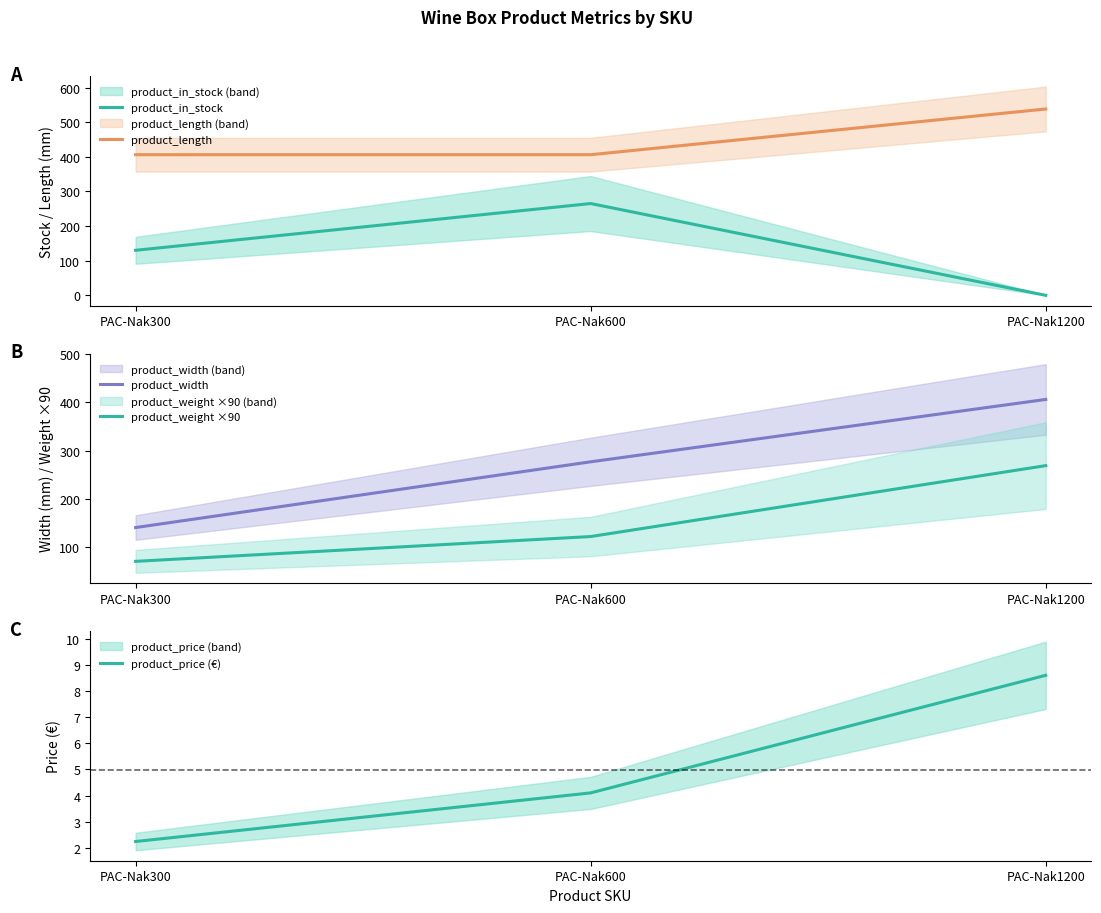

The product_length series shows 766.8 at PAC-Nak1200. True or false?

False